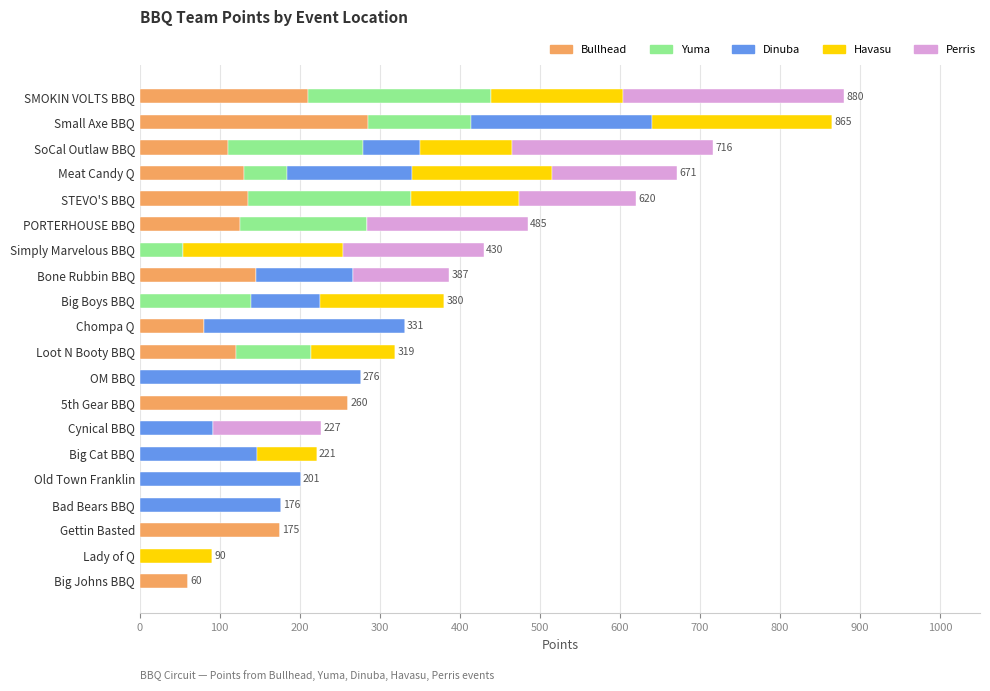

What is the sum of the Bullhead values at PORTERHOUSE BBQ and Bad Bears BBQ?

125